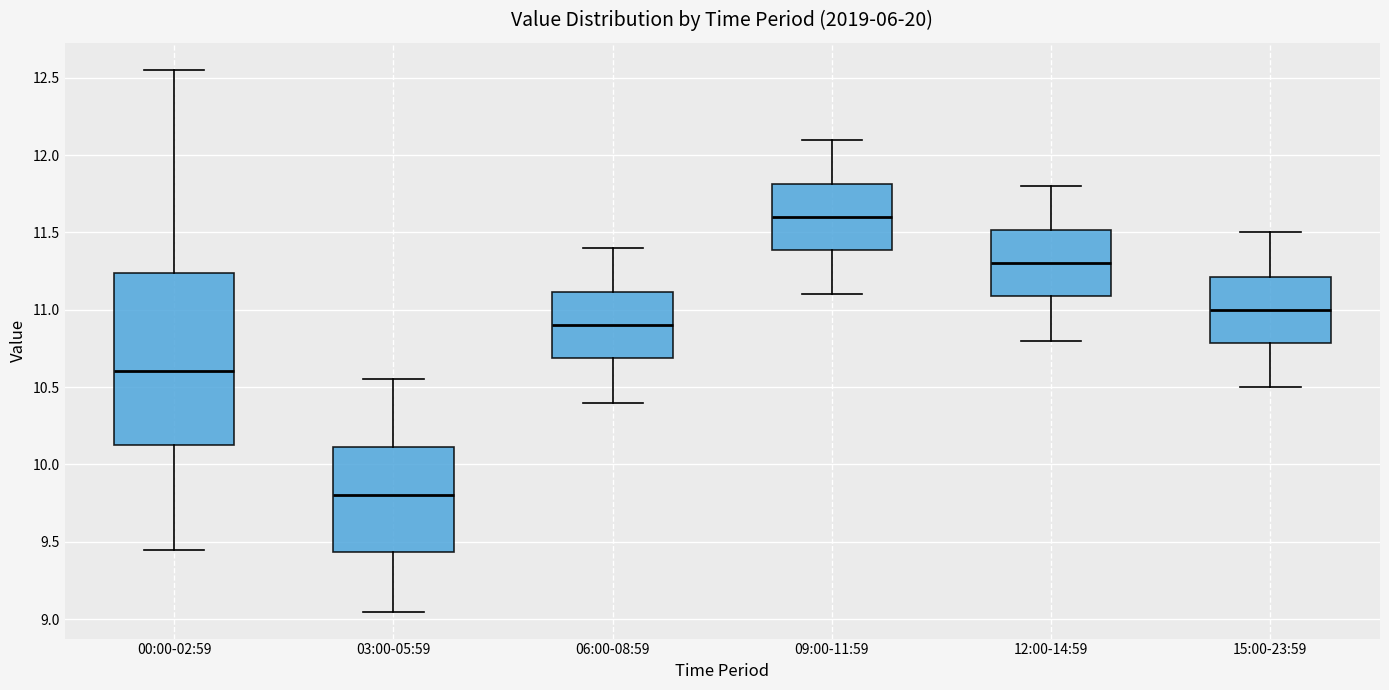

Which box is the tallest, from its lower edge to its upper edge?

00:00-02:59